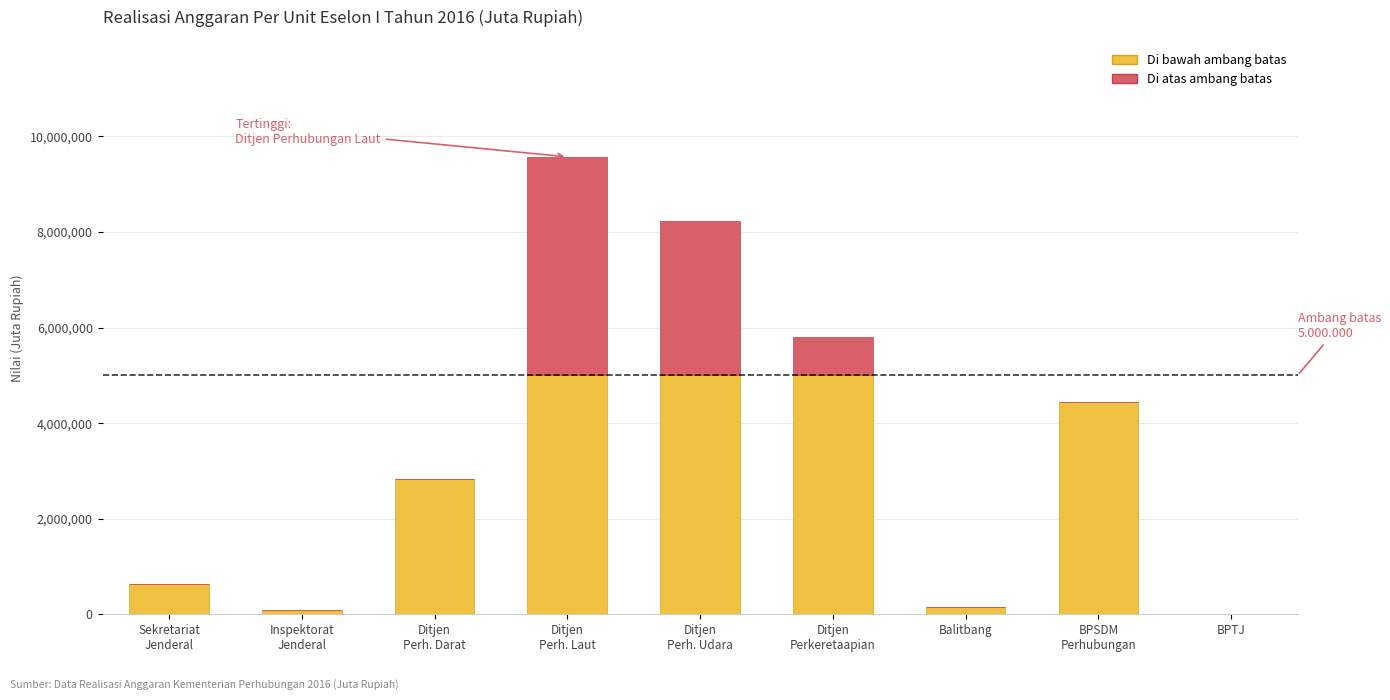

Count the number of data series in this chart.

2